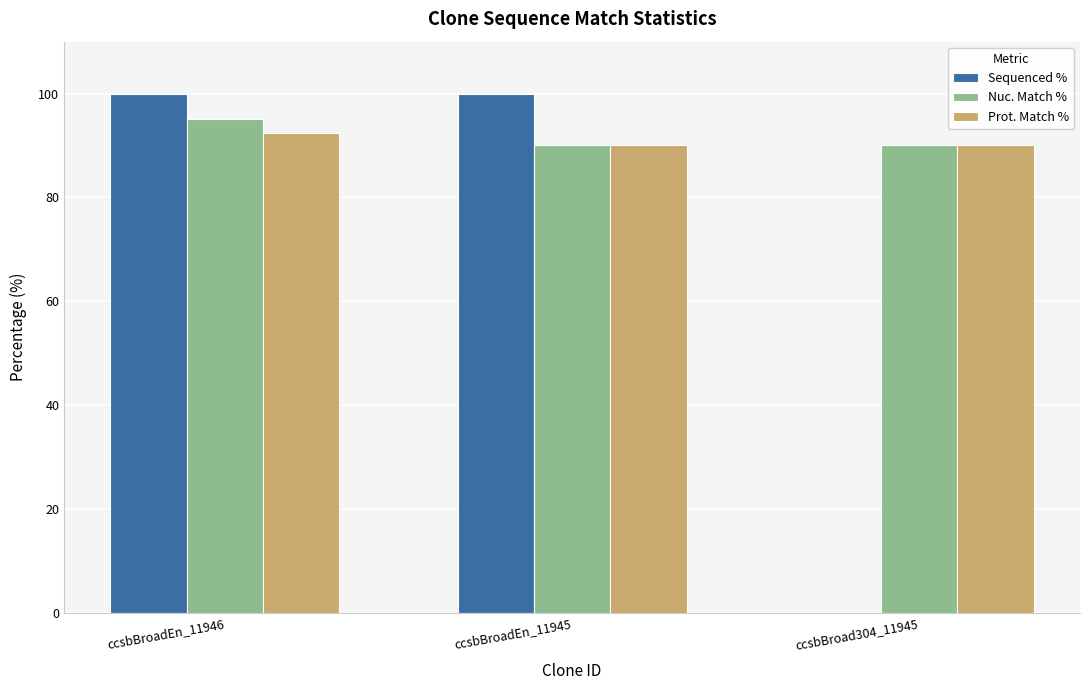

At which category is the sum across all series the highest?

ccsbBroadEn_11946